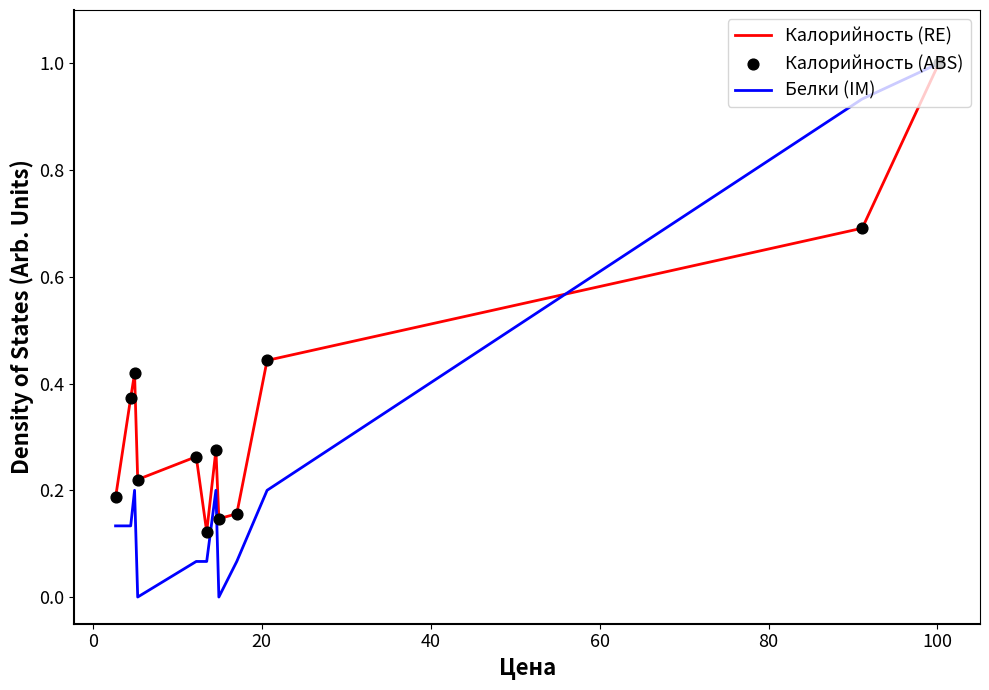

Rank the series by their average value, from highest to lowest.

Калорийность (RE), Белки (IM)